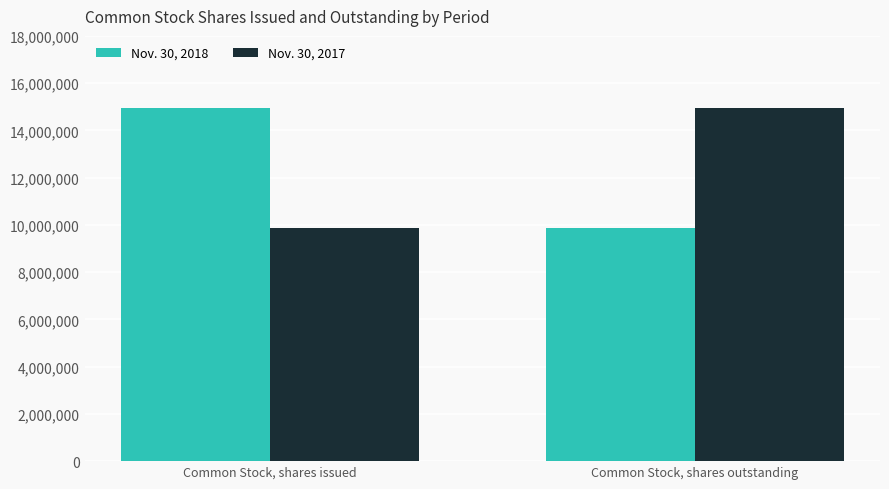

At Common Stock, shares issued, list the series in order from largest to smallest.

Nov. 30, 2018, Nov. 30, 2017